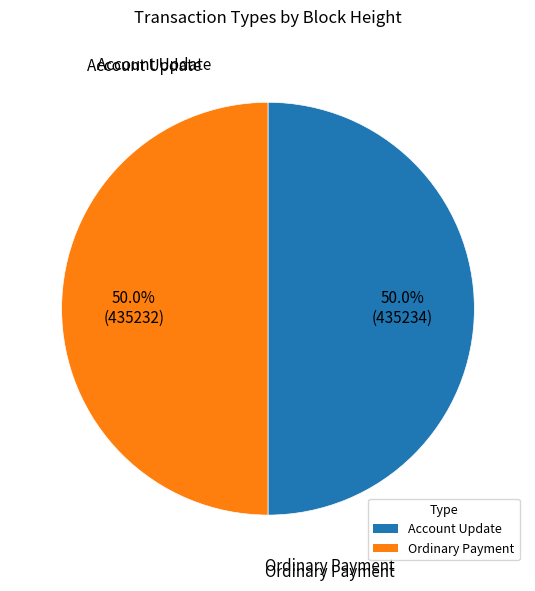

What is the smallest slice in the pie chart?

Ordinary Payment (435232)